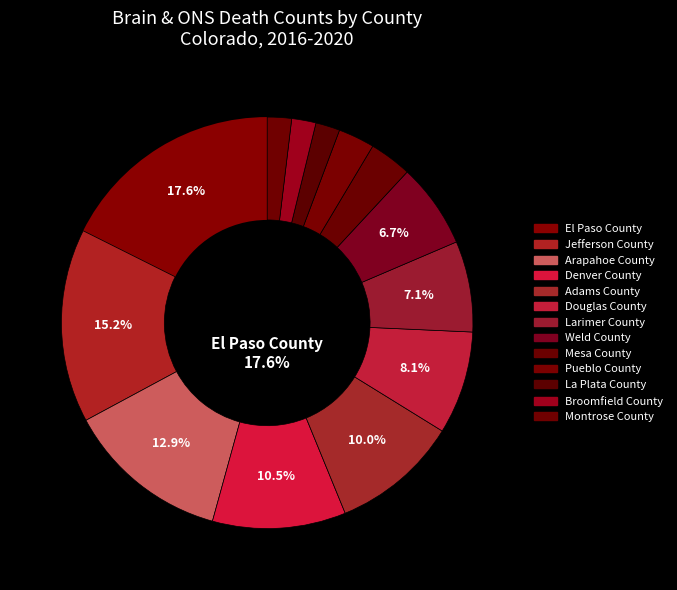

Count the number of slices in the pie.

13